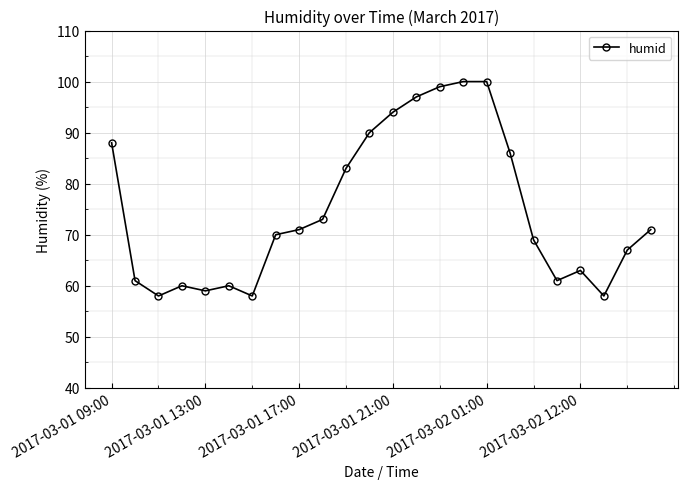

What is the greatest value displayed?

100